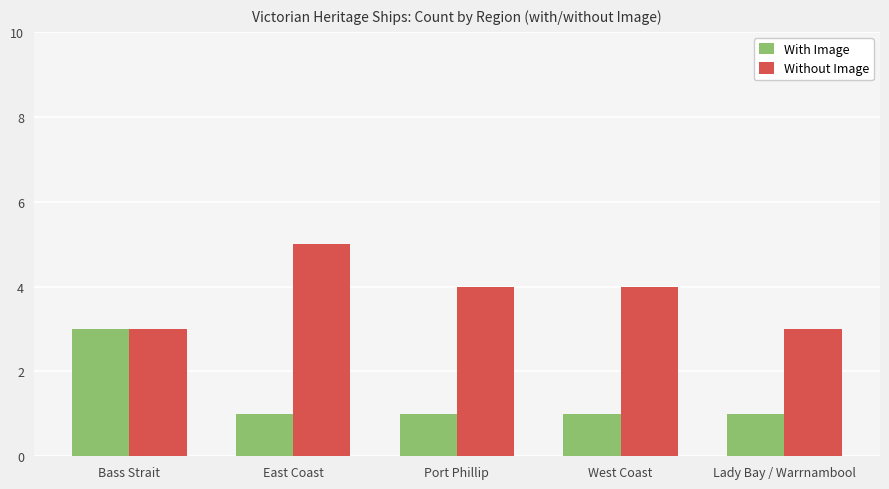

Are the bars grouped side by side (vs. stacked)?

Yes